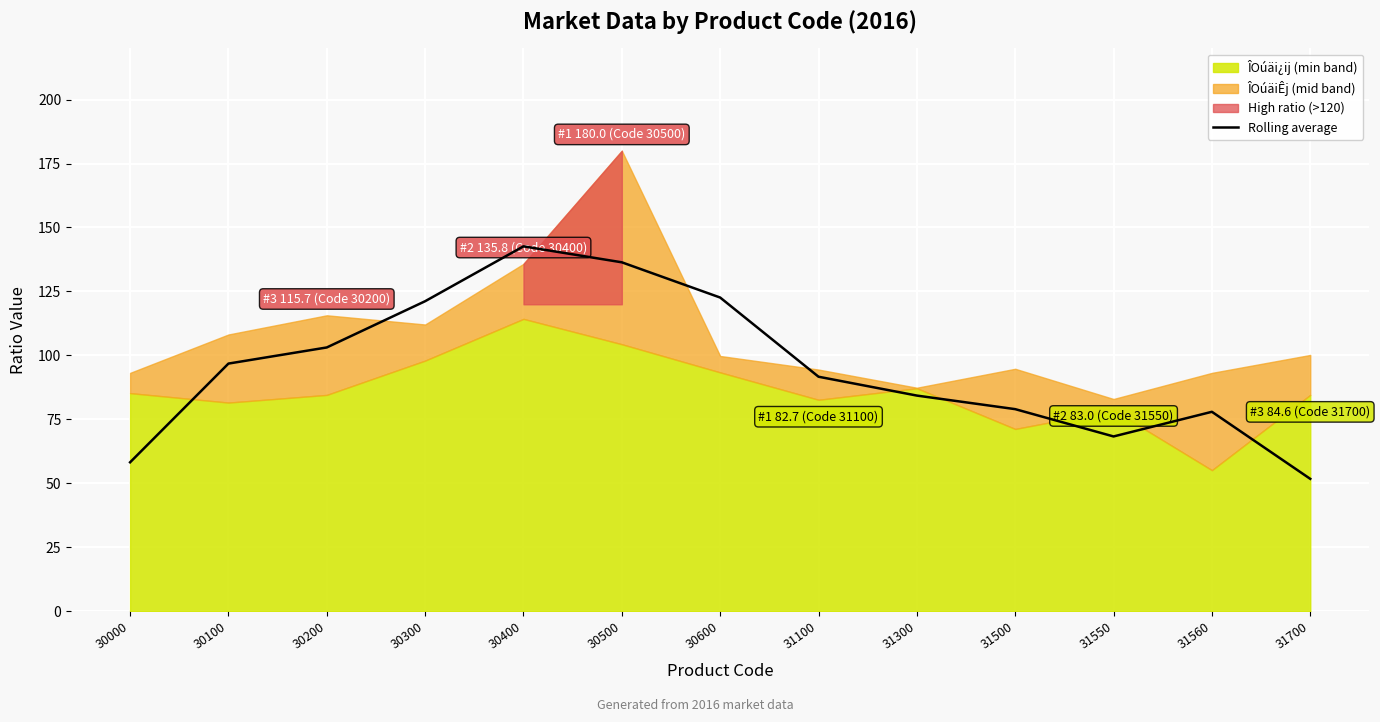

The Rolling average series shows 103.1 at 30200. True or false?

True